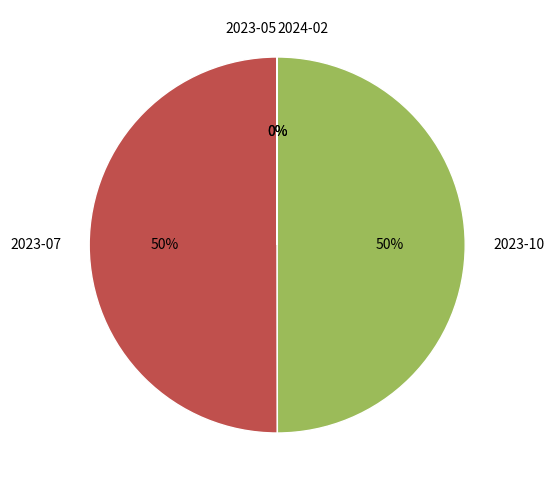

Is the sum of 2023-10 and 2023-07 greater than half?

Yes